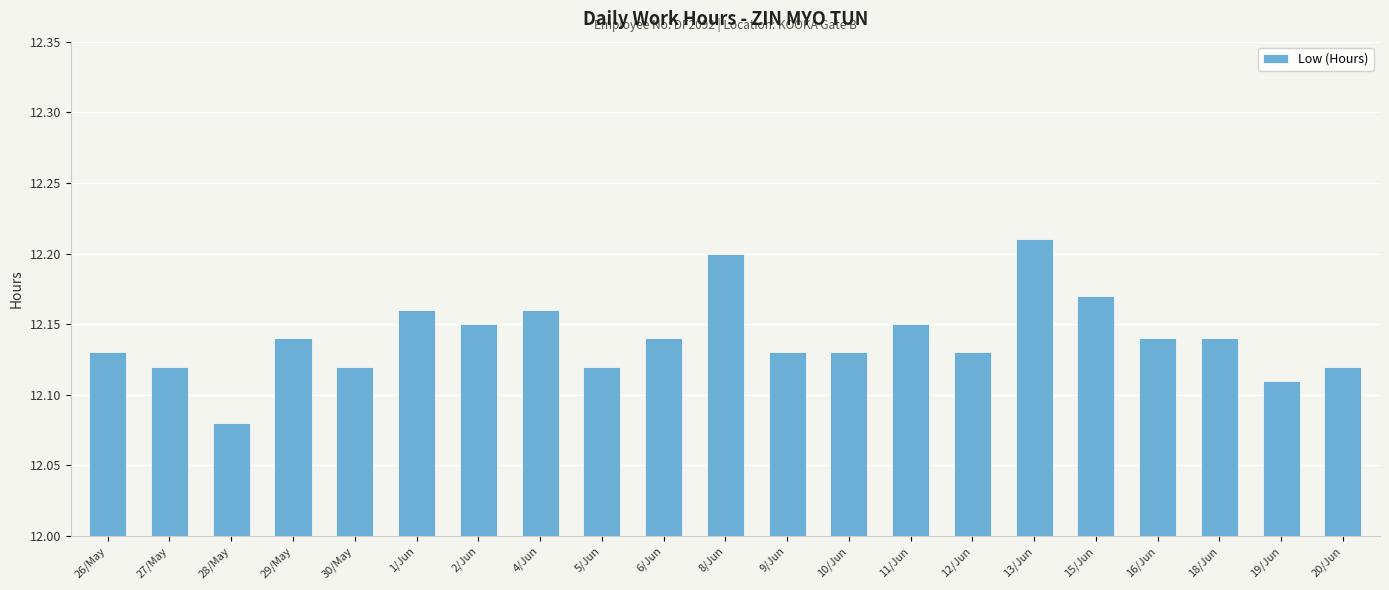

How many values are between 12 and 13?

21